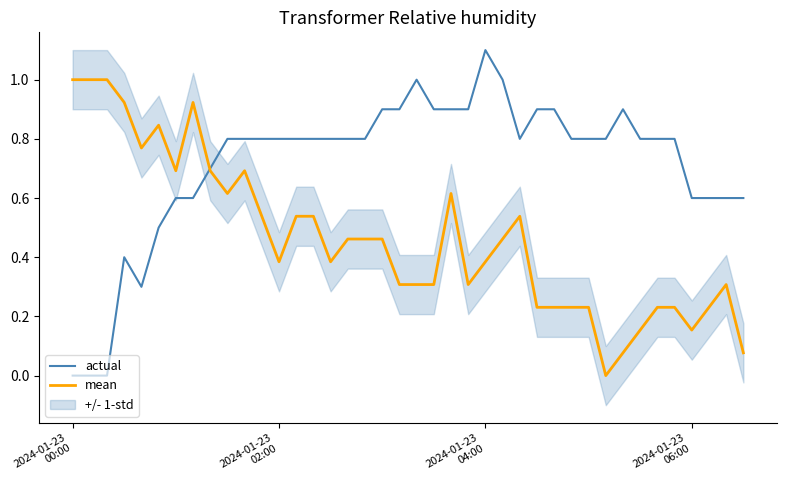

Reading left to right, transcribe all the data shown in this chart.

actual: 0.0	0.0	0.0	0.4	0.3	0.5	0.6	0.6	0.7	0.8	0.8	0.8	0.8	0.8	0.8	0.8	0.8	0.8	0.9	0.9	1.0	0.9	0.9	0.9	1.1	1.0	0.8	0.9	0.9	0.8	0.8	0.8	0.9	0.8	0.8	0.8	0.6	0.6	0.6	0.6
mean: 1.0	1.0	1.0	0.9	0.8	0.8	0.7	0.9	0.7	0.6	0.7	0.5	0.4	0.5	0.5	0.4	0.5	0.5	0.5	0.3	0.3	0.3	0.6	0.3	0.4	0.5	0.5	0.2	0.2	0.2	0.2	0.0	0.1	0.2	0.2	0.2	0.2	0.2	0.3	0.1